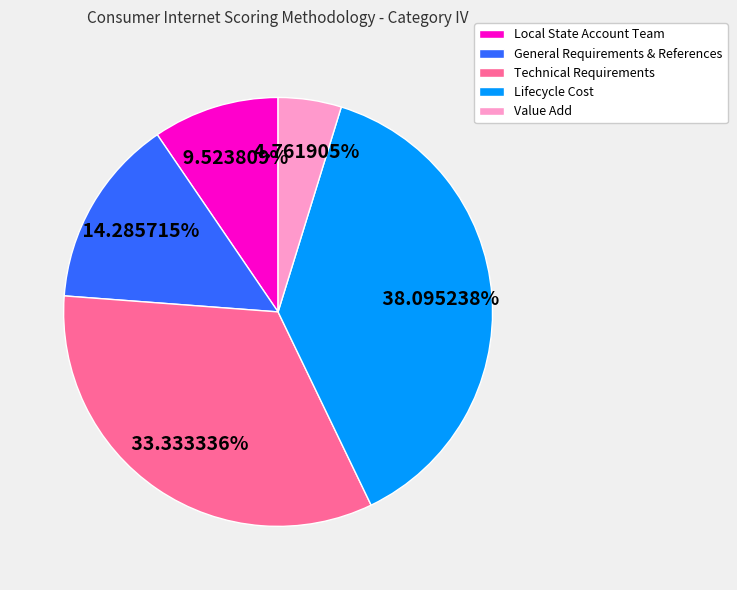

What percentage do General Requirements & References and Technical Requirements together represent?

47.6%